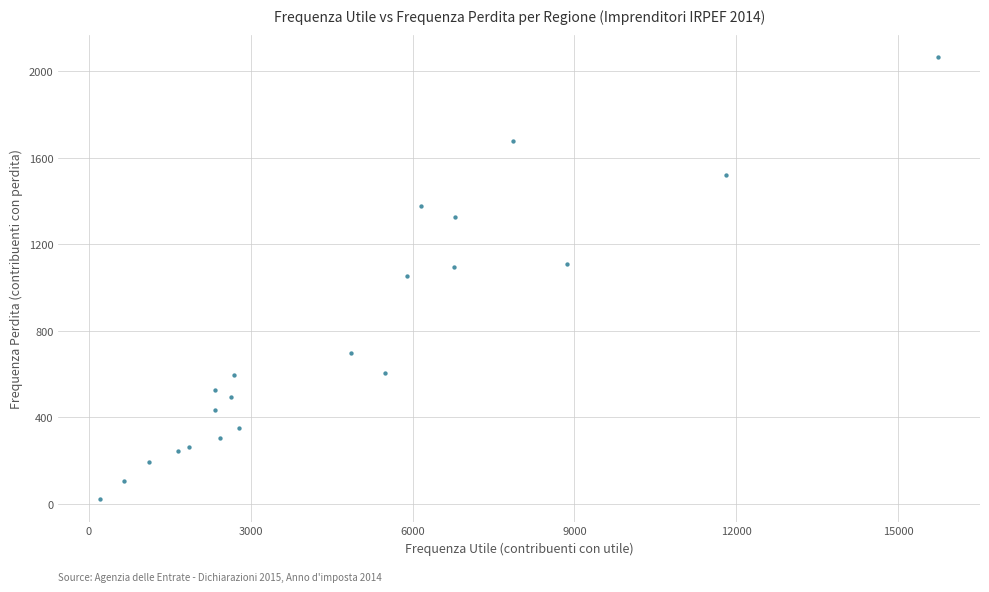

What is the range of X values (max minus min)?

15522